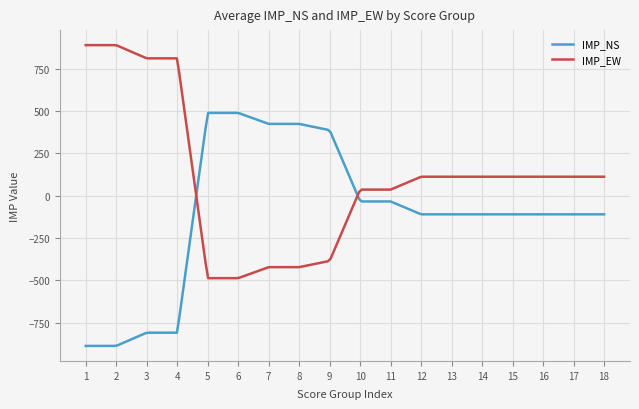

How many lines are shown in the chart?

2